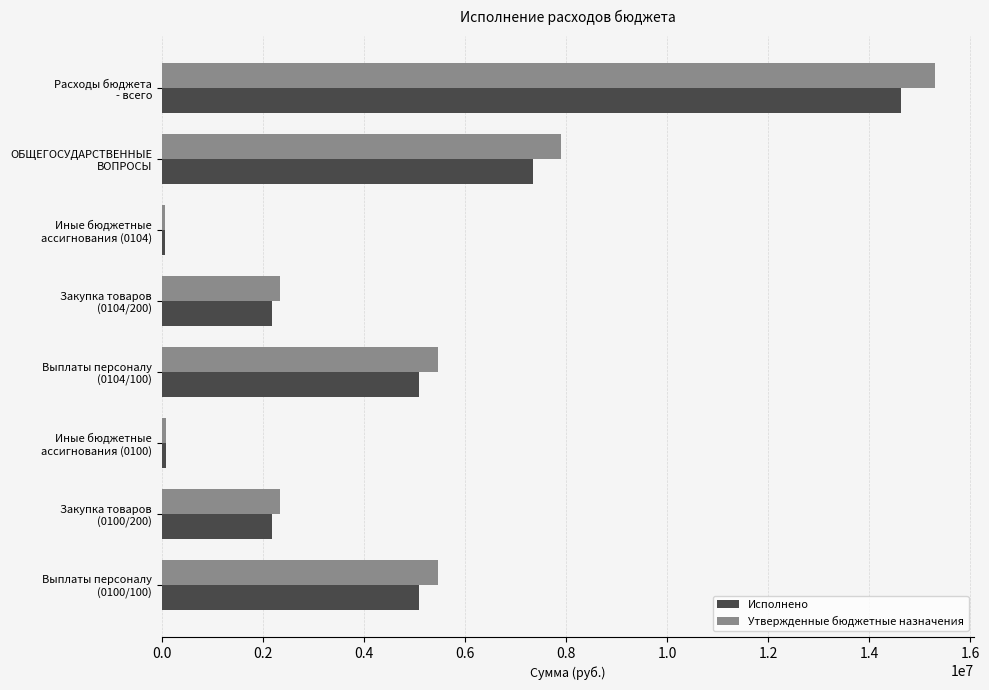

What is the average value of the Исполнено series?

4584630.8